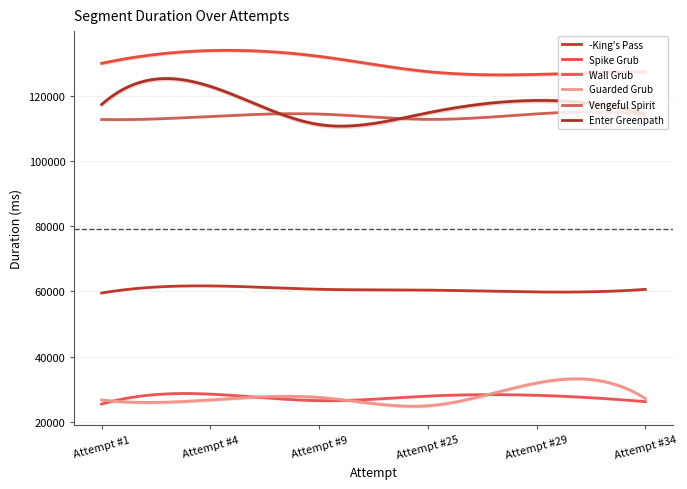

True or false: Spike Grub has a value of 42269 at Attempt #25.

False